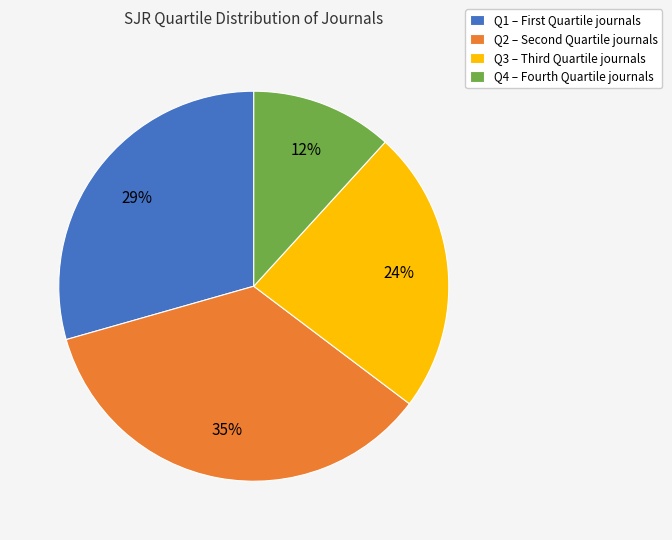

Rank the categories by value from highest to lowest.

Q2, Q1, Q3, Q4